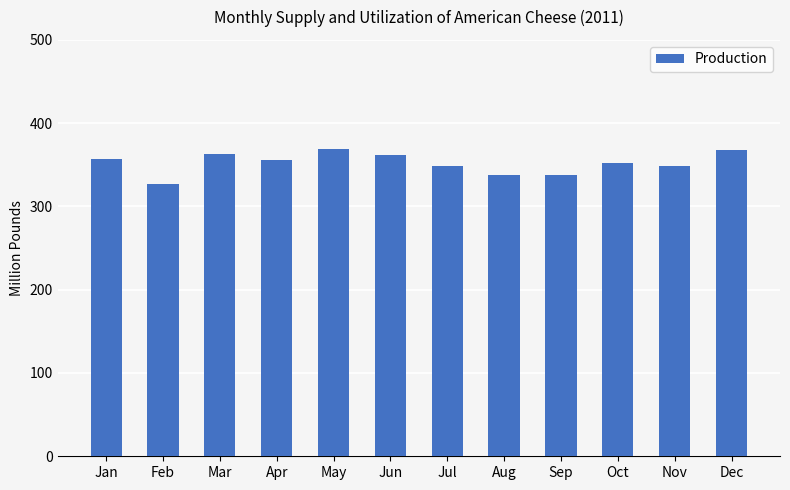

Are the bars grouped side by side (vs. stacked)?

No